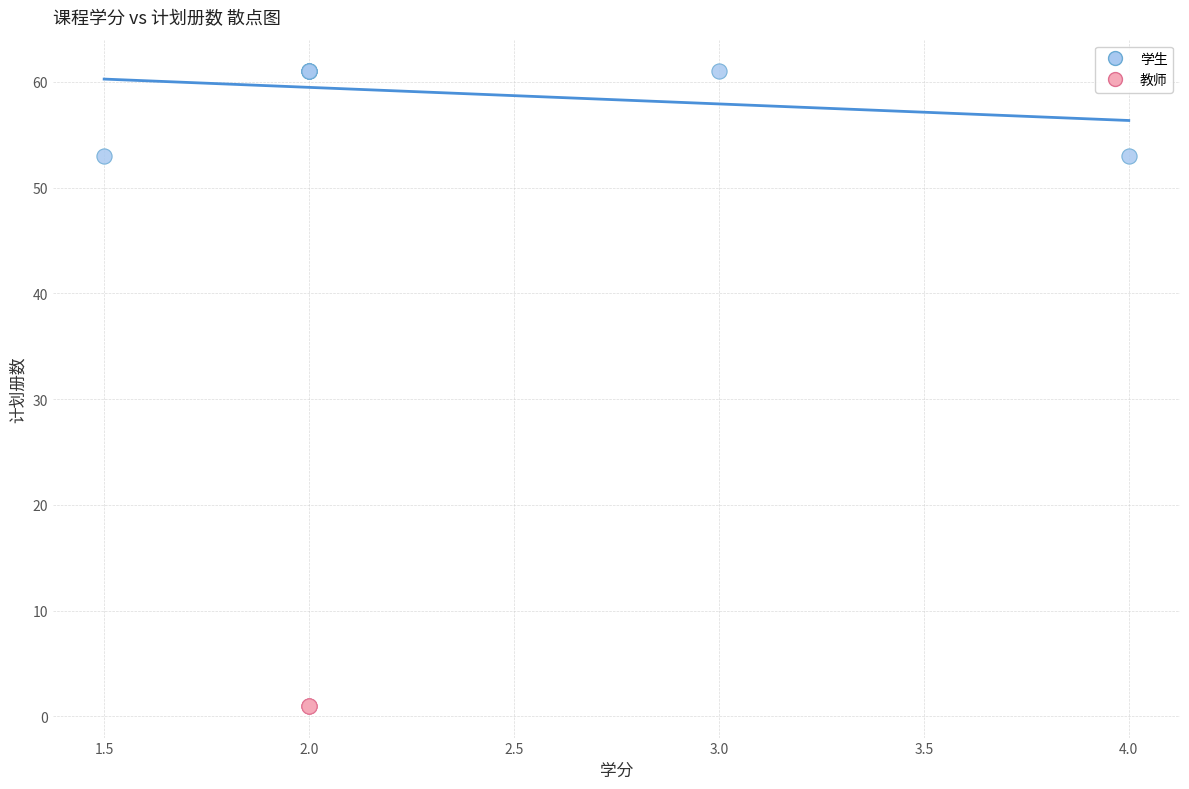

Which series contains the highest Y value?

学生